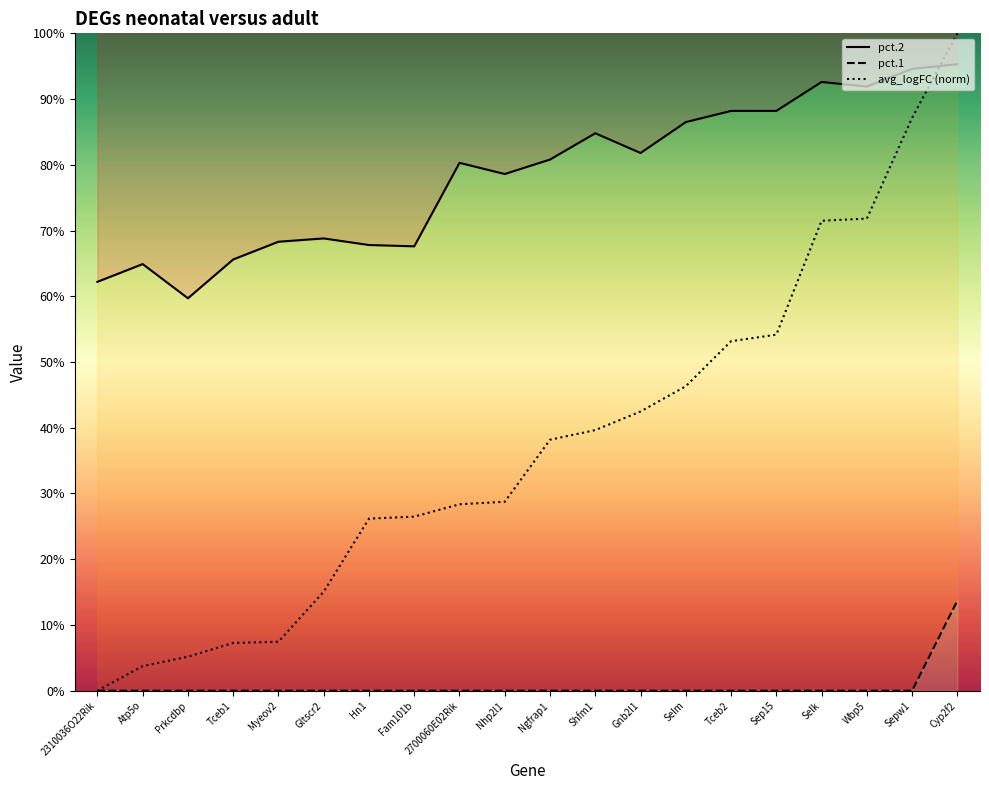

List the labels in order of avg_logFC value, smallest first.

2310036O22Rik, Atp5o, Prkcdbp, Tceb1, Myeov2, Gltscr2, Hn1, Fam101b, 2700060E02Rik, Nhp2l1, Ngfrap1, Shfm1, Gnb2l1, Selm, Tceb2, Sep15, Selk, Wbp5, Sepw1, Cyp2f2